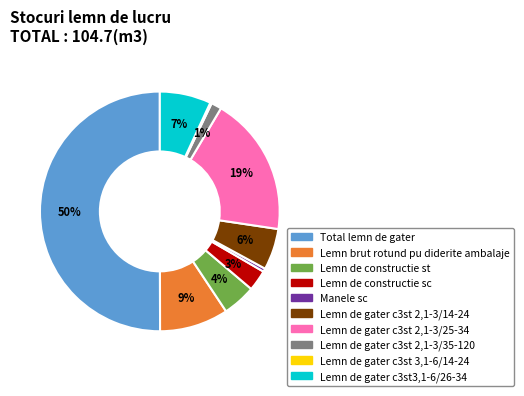

To the nearest percent, what is the combined percentage of Lemn de constructie st and Total lemn de gater?

55%